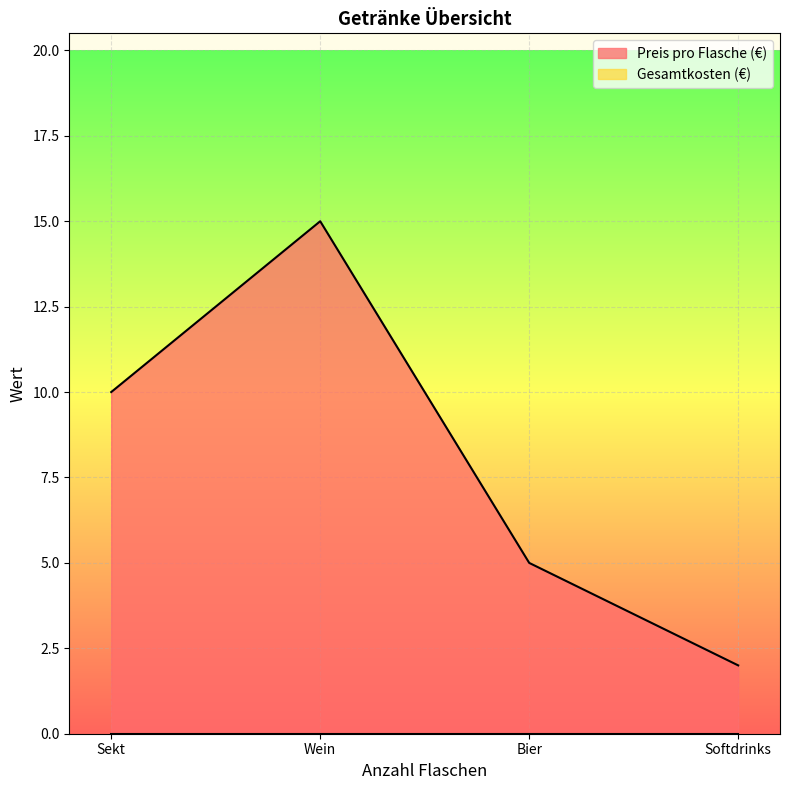

What is the change in value from Wein to Bier?

-10